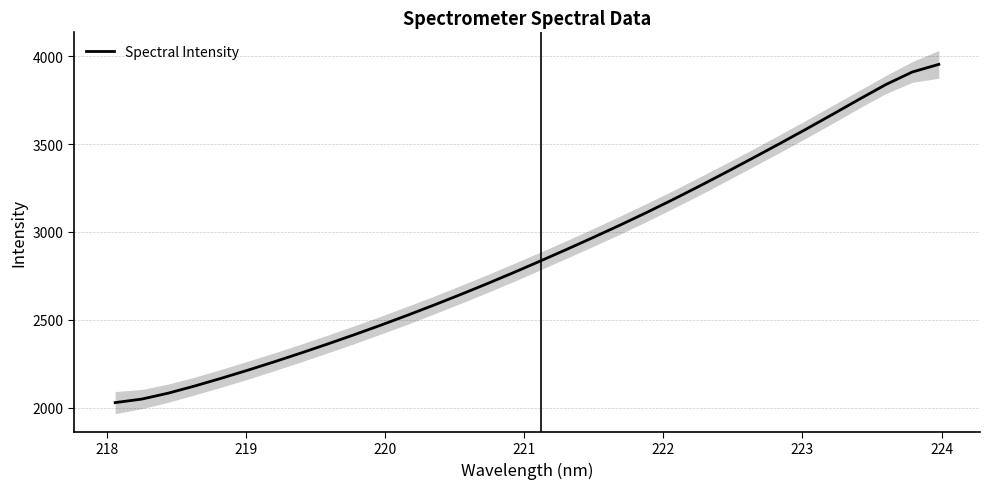

Does the chart have visible grid lines?

Yes